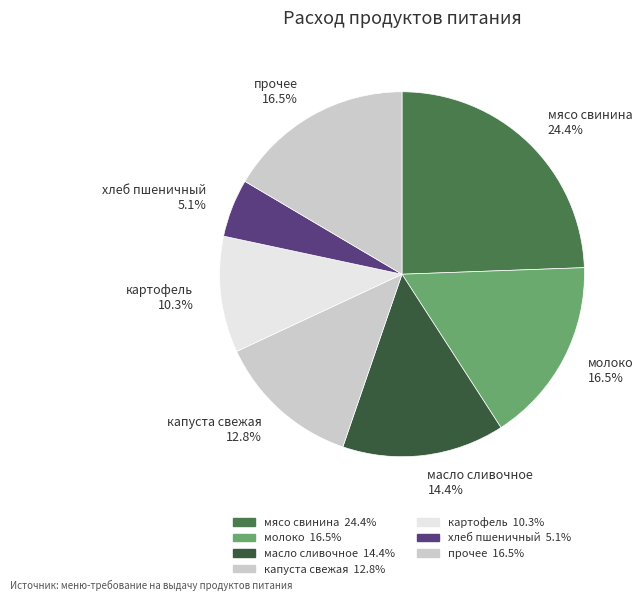

Do капуста свежая and картофель together represent more than half of the pie?

No